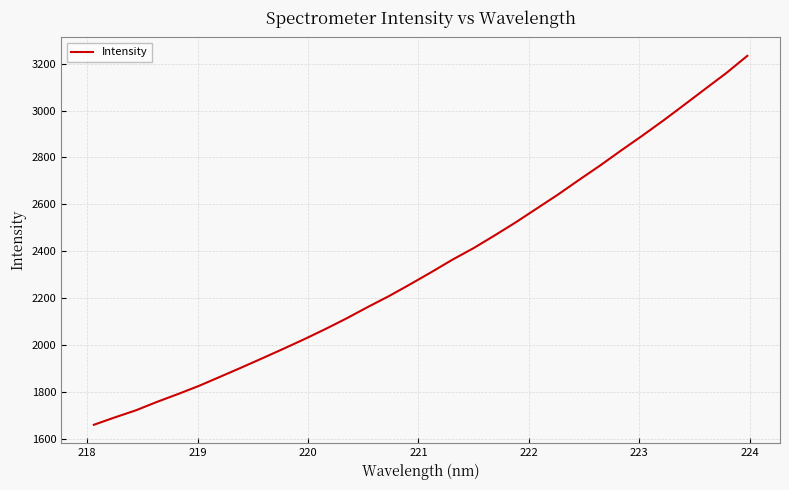

What is the smallest value displayed?

1659.6